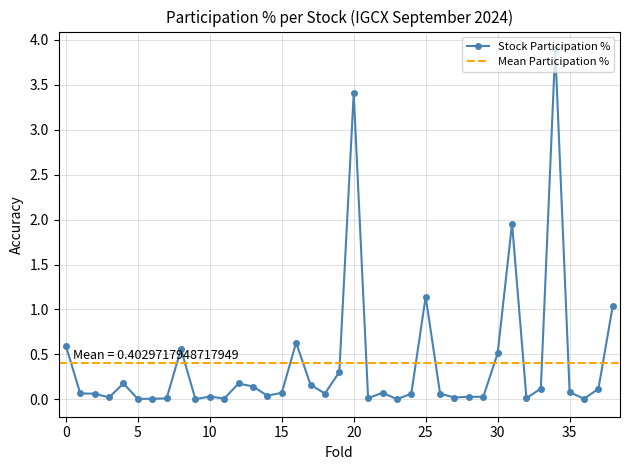

True or false: Stock Participation % has more than 0 points higher than both neighbors.

True